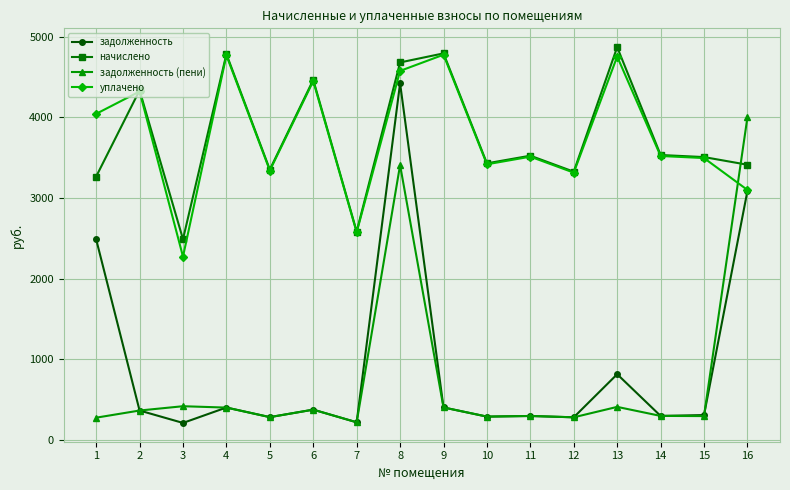

Does the chart display data point markers on the line(s)?

Yes